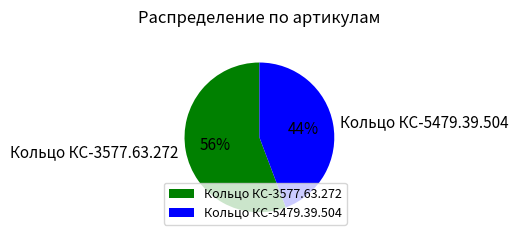

To the nearest percent, what is the combined percentage of Кольцо КС-5479.39.504 and Кольцо КС-3577.63.272?

100%